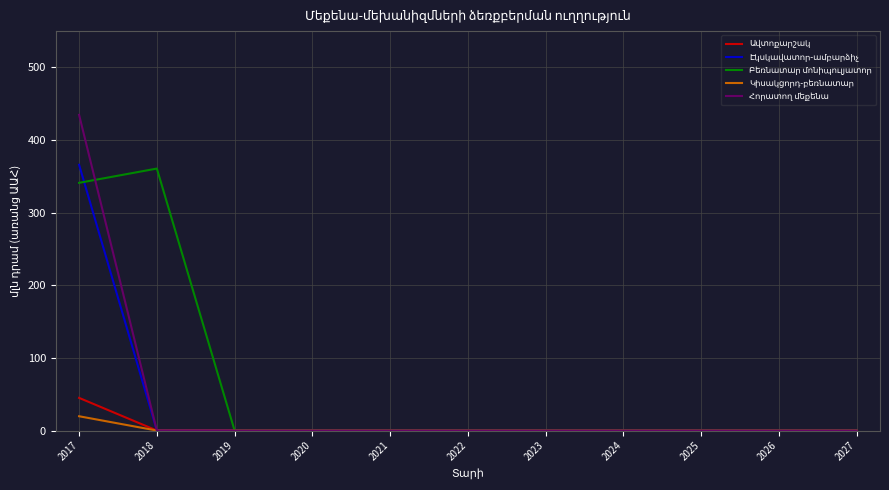

Which category has the highest value across all series?

2017